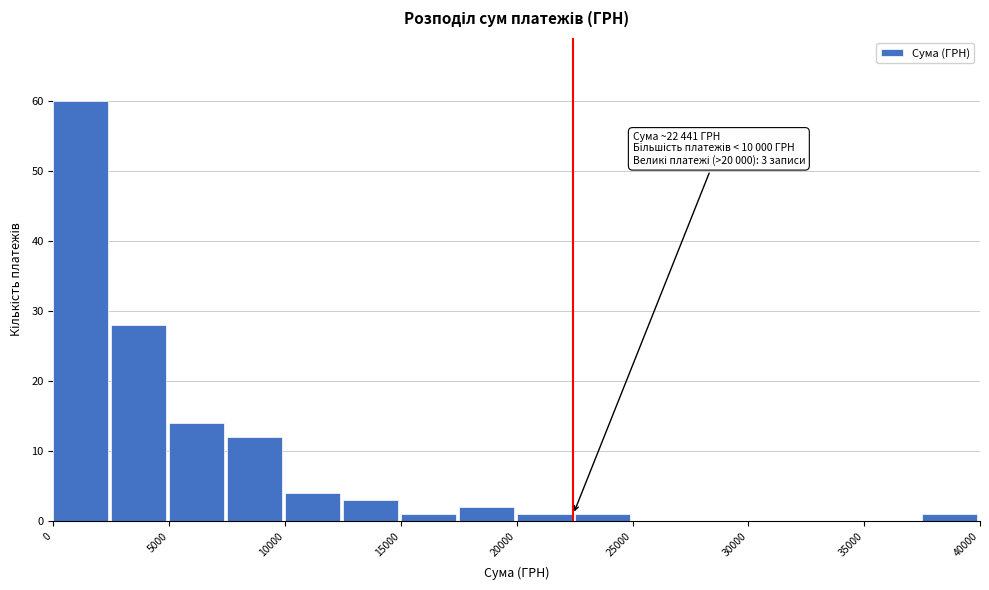

Which range on the x-axis has the tallest bar?

0 to 2500